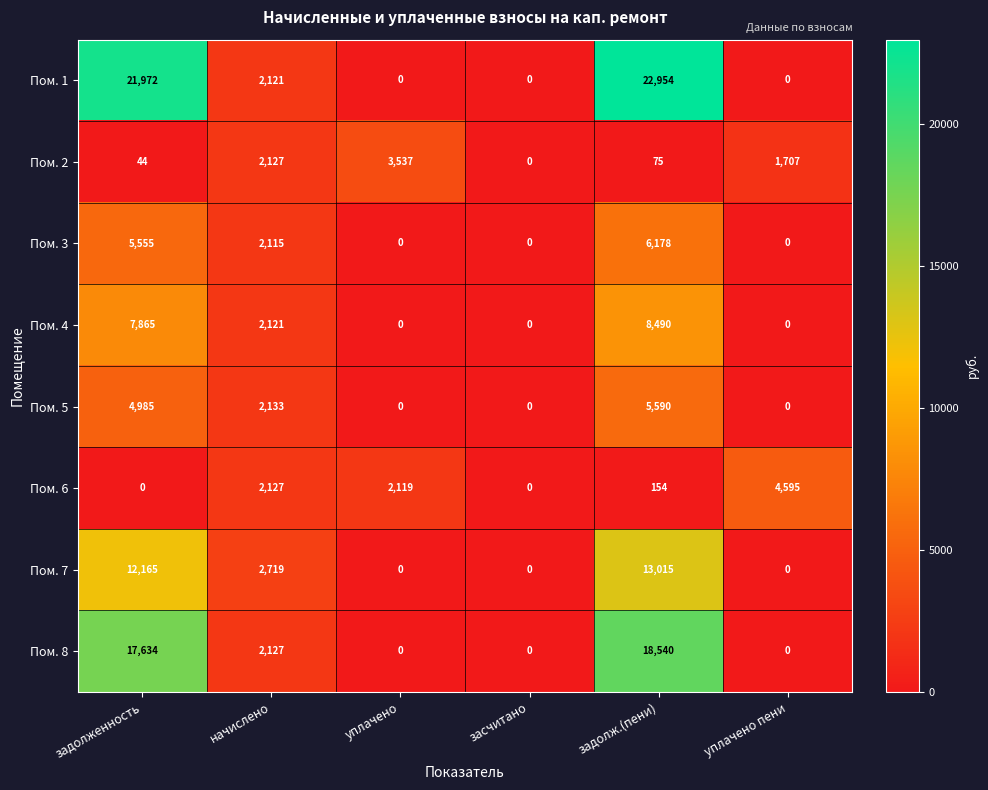

Is it true that Пом. 1 equals 9491 at задолж.(пени)?

False